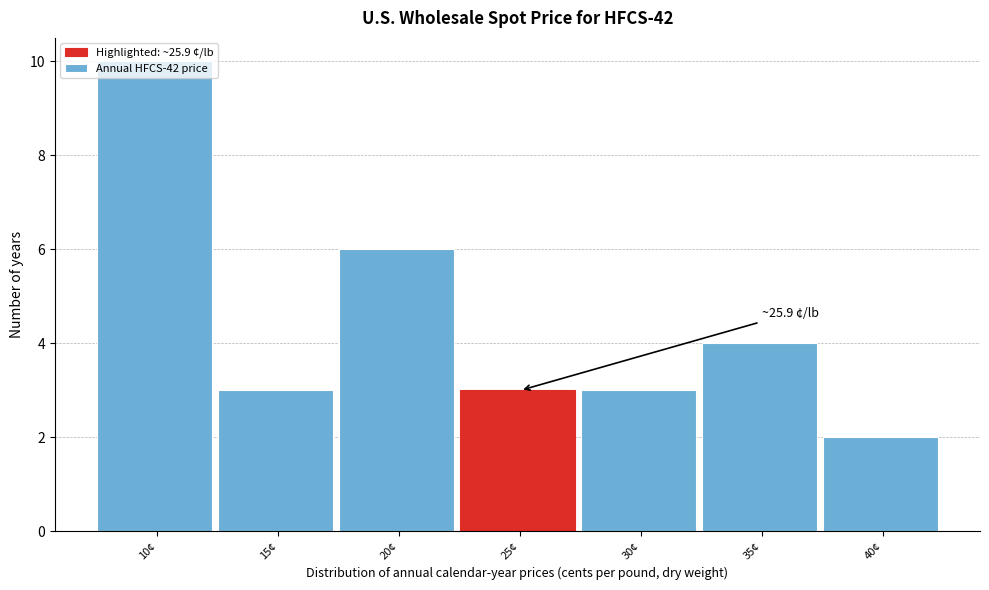

What position from the left is 25¢?

4